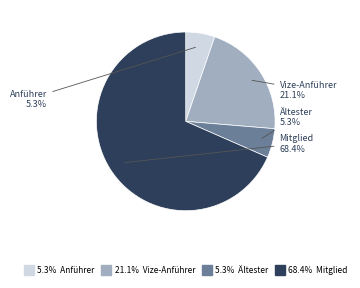

Is there a majority slice in this chart?

Yes